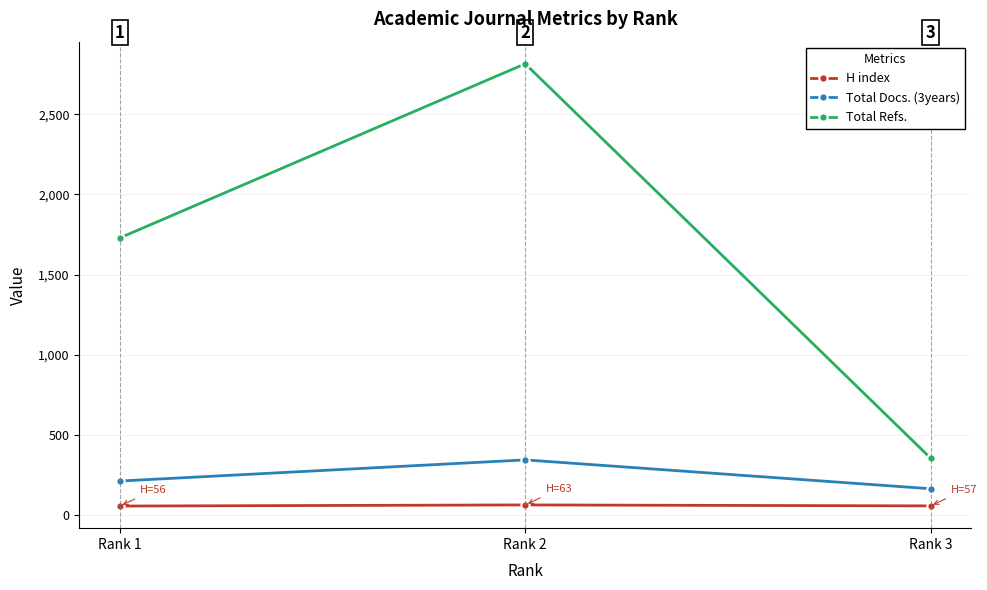

At Rank 2, list the series in order from largest to smallest.

Total Refs., Total Docs. (3years), H index